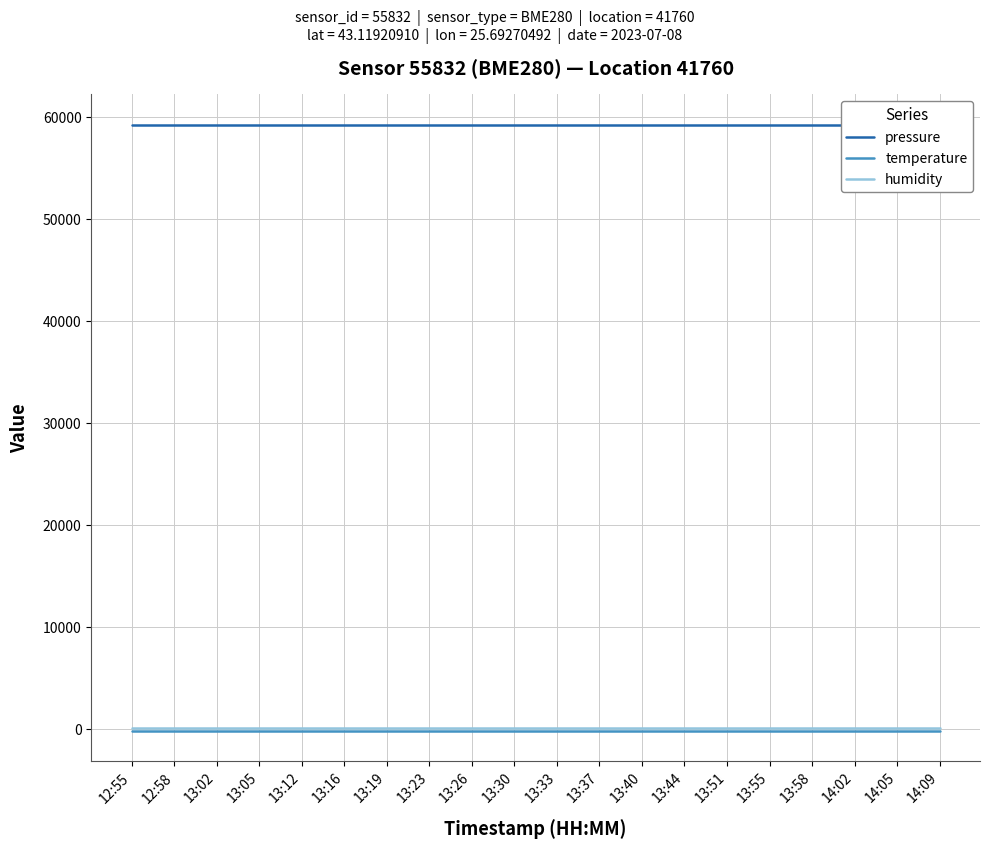

True or false: humidity has a value of 145.3 at 13:51.

False